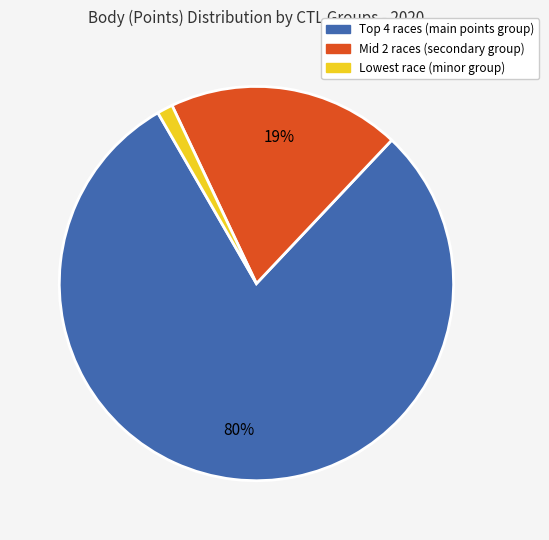

Does any single category account for the majority?

Yes